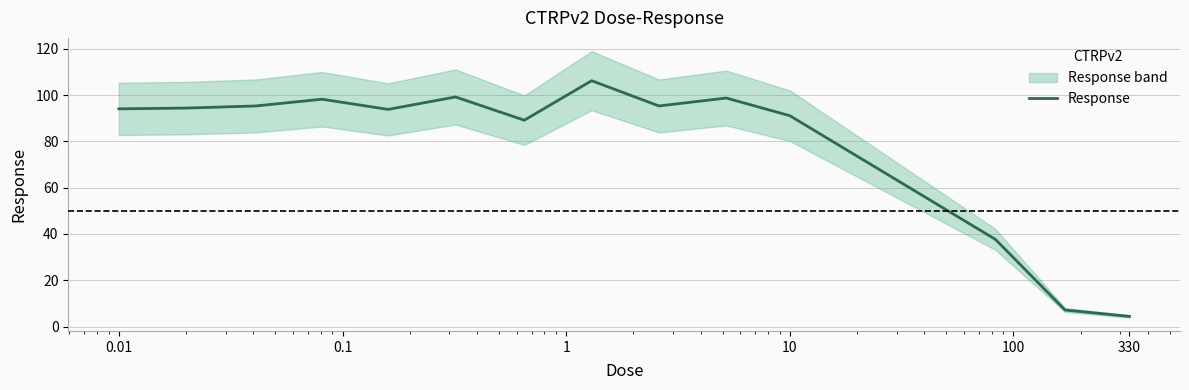

What is the lowest value of the Response series?

4.4